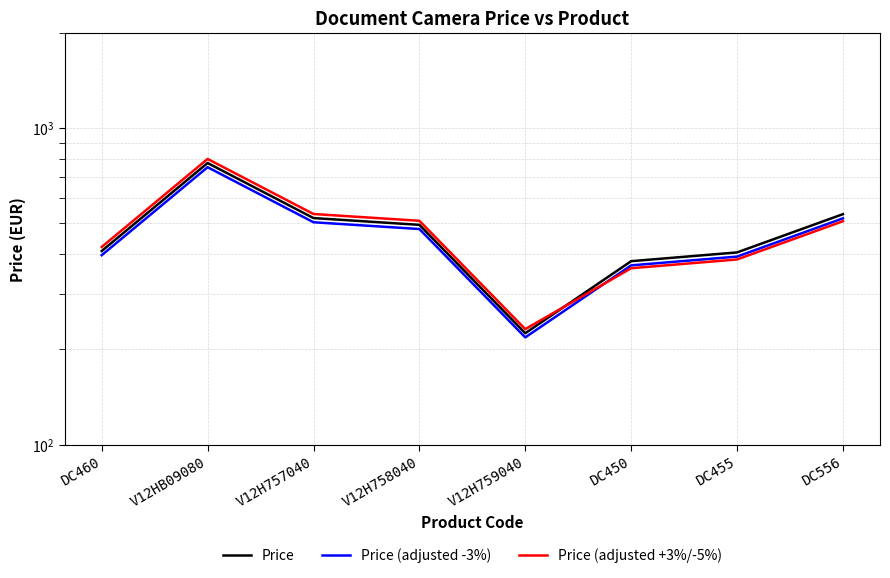

True or false: Price (adjusted -3%) has more than 0 points higher than both neighbors.

True